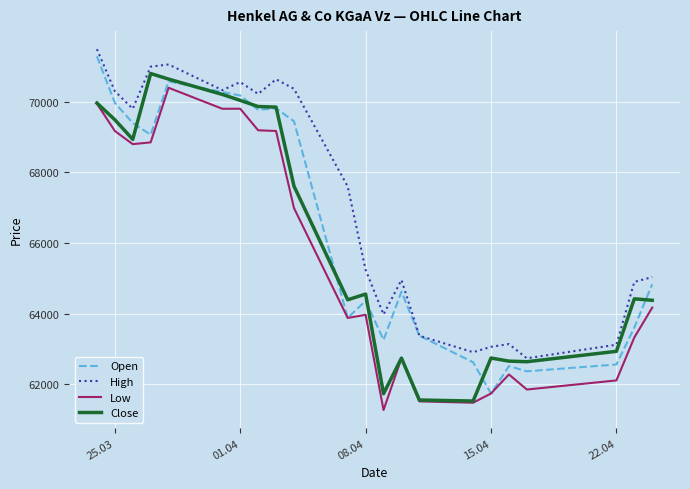

True or false: Low and High cross at least once.

False